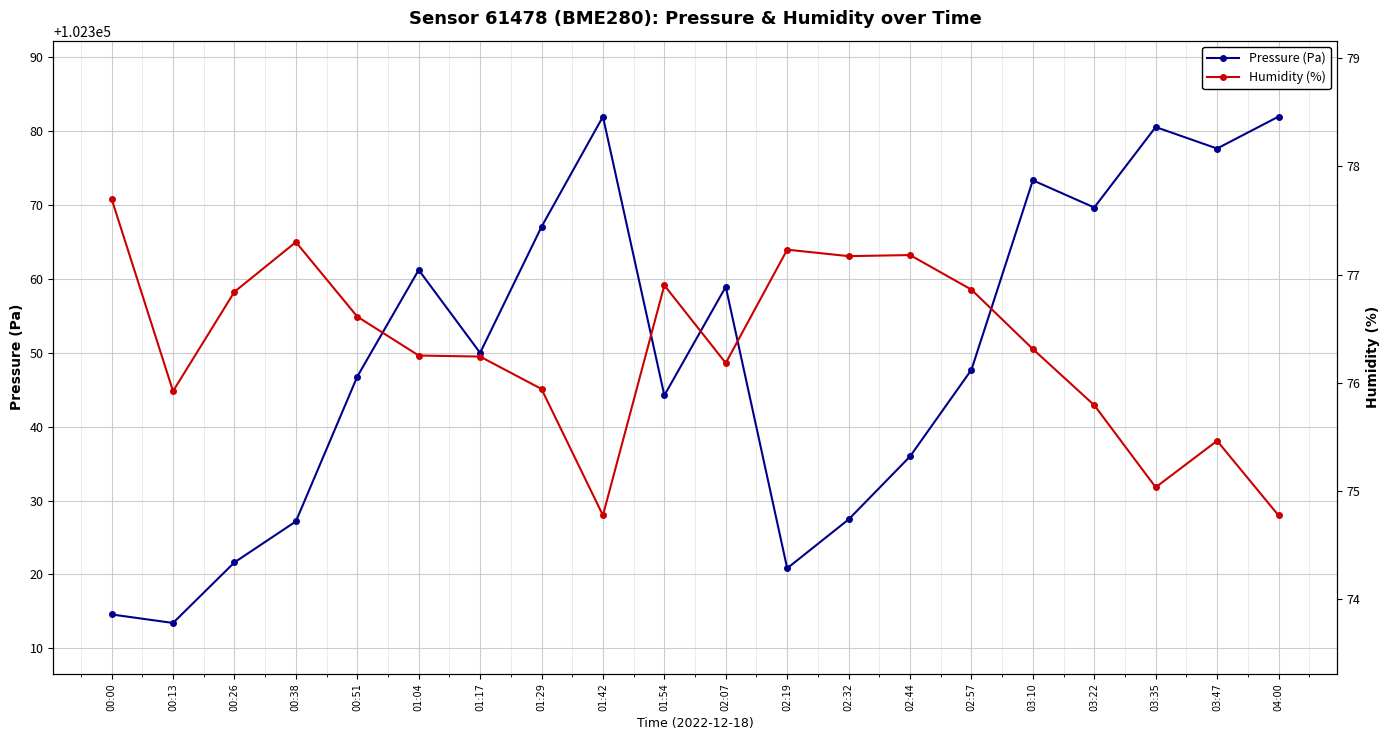

Reading left to right, list all the values displayed in this chart.

Pressure (Pa): 00:00=102314.6	00:13=102313.4	00:26=102321.6	00:38=102327.2	00:51=102346.8	01:04=102361.2	01:17=102350.0	01:29=102367.0	01:42=102381.9	01:54=102344.2	02:07=102358.9	02:19=102320.8	02:32=102327.4	02:44=102336.0	02:57=102347.7	03:10=102373.3	03:22=102369.6	03:35=102380.5	03:47=102377.6	04:00=102381.9
Humidity (%): 00:00=77.7	00:13=75.9	00:26=76.8	00:38=77.3	00:51=76.6	01:04=76.2	01:17=76.2	01:29=75.9	01:42=74.8	01:54=76.9	02:07=76.2	02:19=77.2	02:32=77.2	02:44=77.2	02:57=76.9	03:10=76.3	03:22=75.8	03:35=75.0	03:47=75.5	04:00=74.8